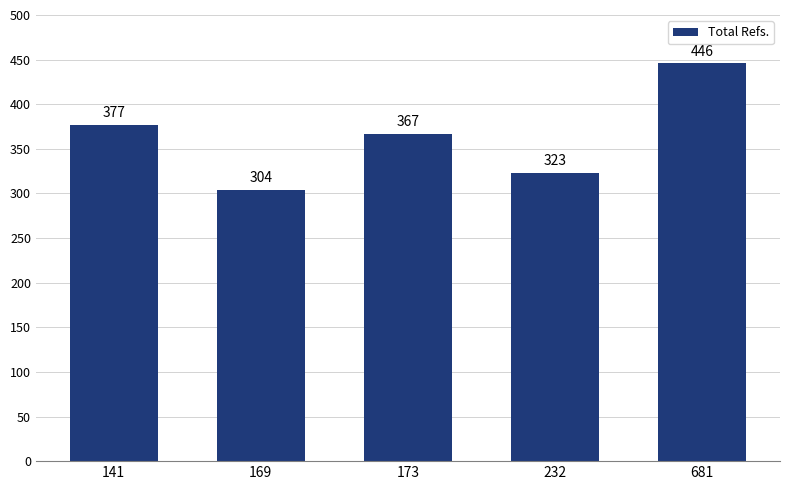

At which label does the data first exceed 367?

141